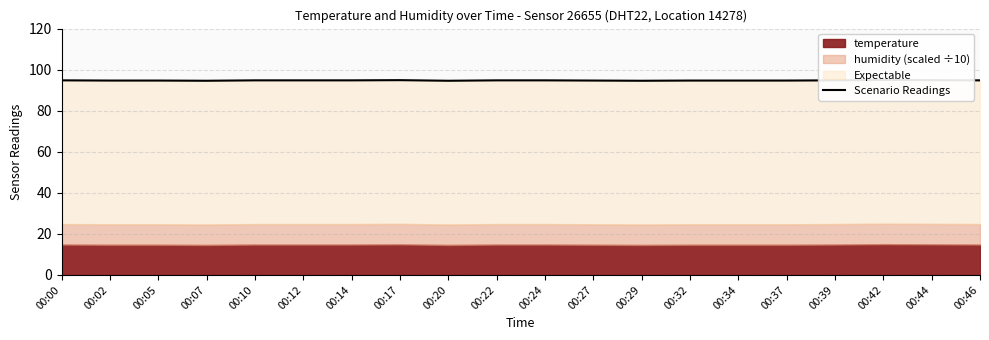

What value does the data have at 00:32?

94.7